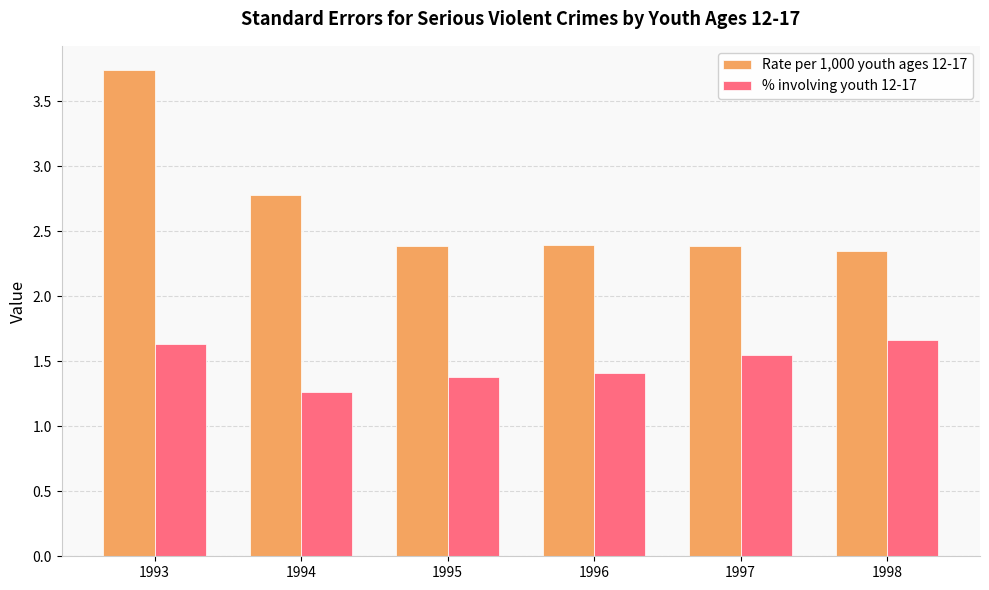

What is the sum of the % involving youth 12-17 values at 1996 and 1993?

3.0